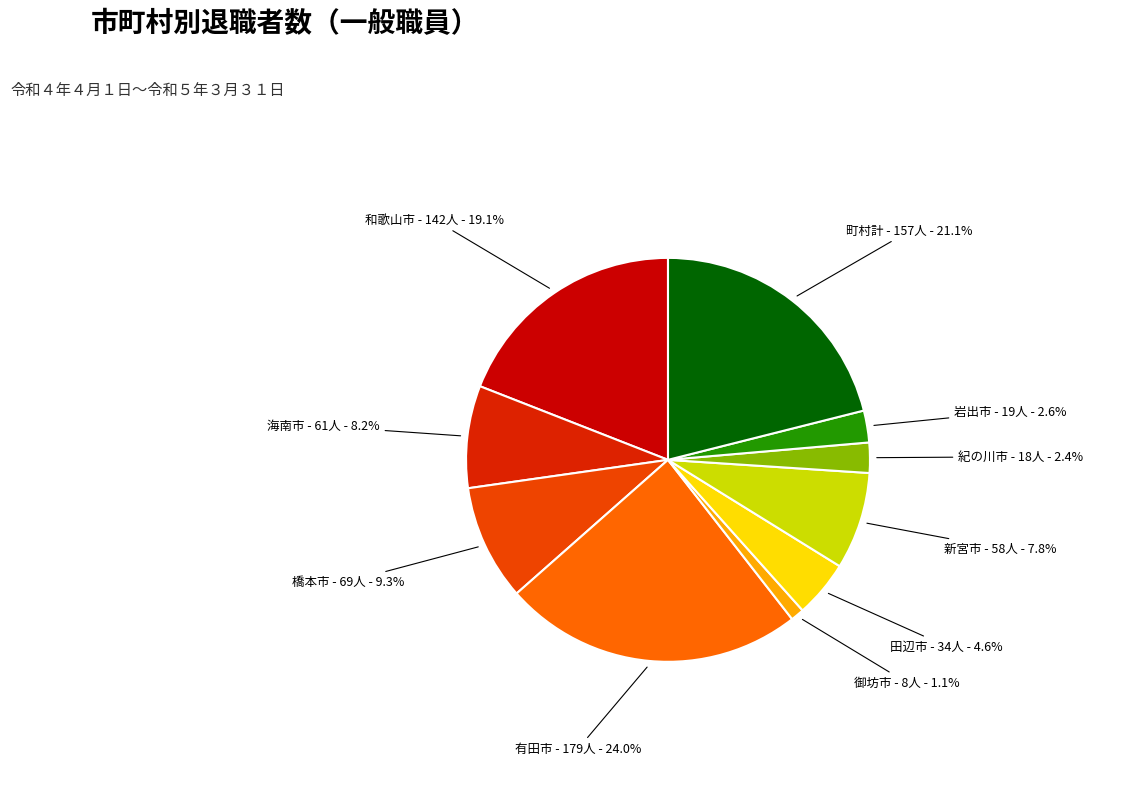

Is there a majority slice in this chart?

No